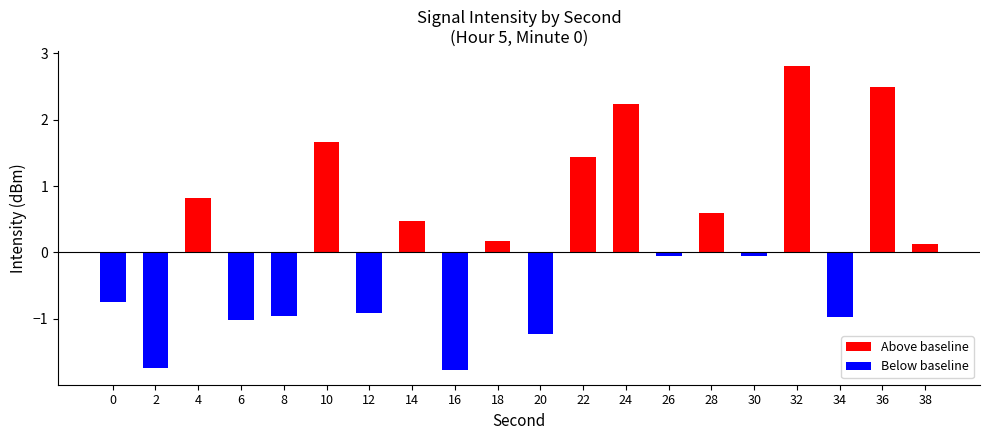

The value of Above baseline at 16 is 1.1. True or false?

False